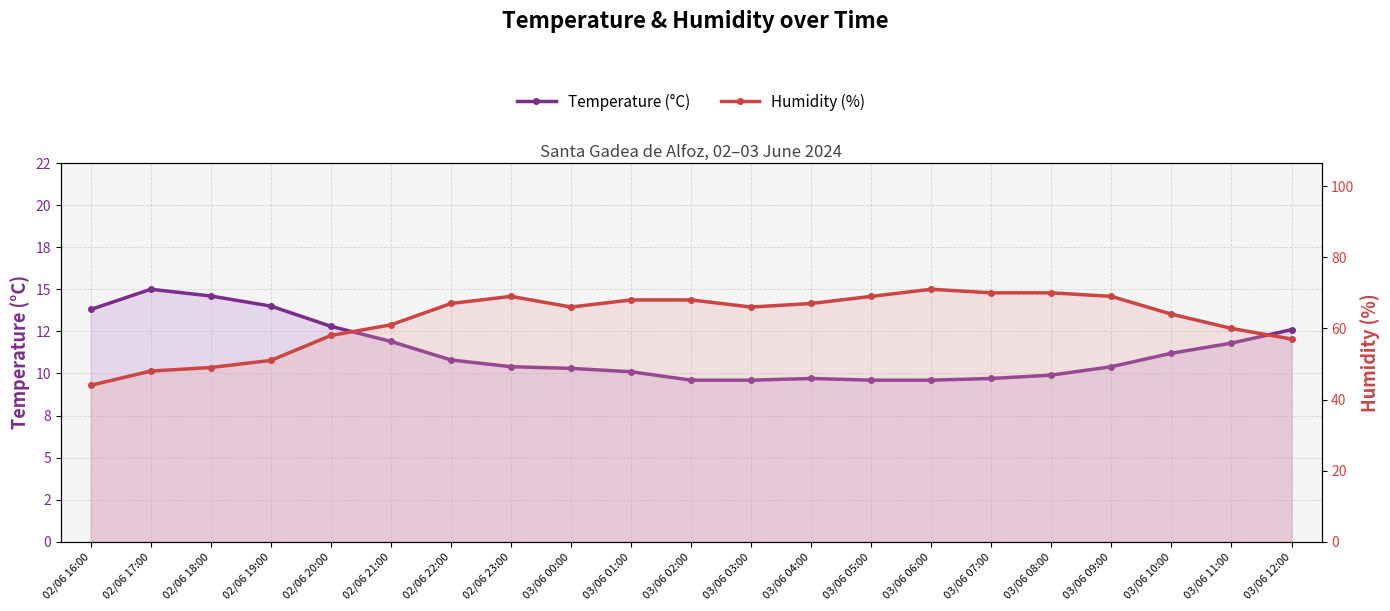

What is the label of the 2nd point from the right?

03/06 11:00